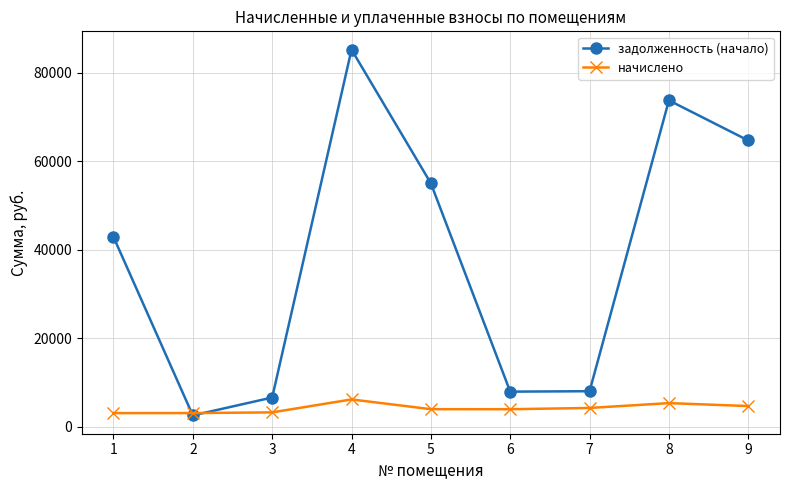

Between which two adjacent categories do задолженность (начало) and начислено first intersect?

1 and 2